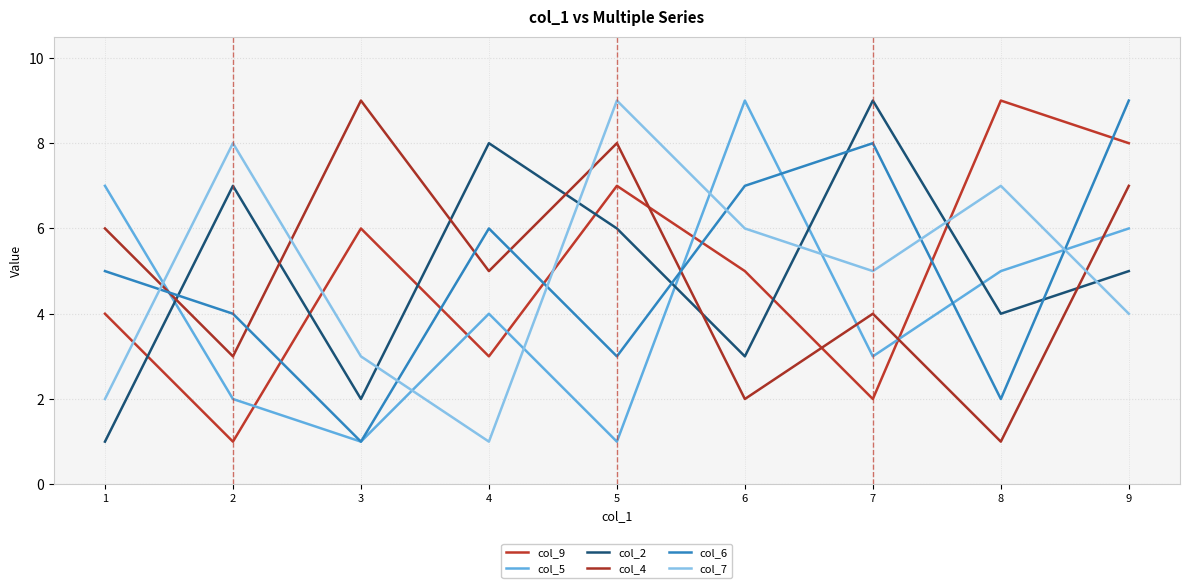

List the series in order of their peak value, lowest first.

col_9, col_5, col_2, col_4, col_6, col_7